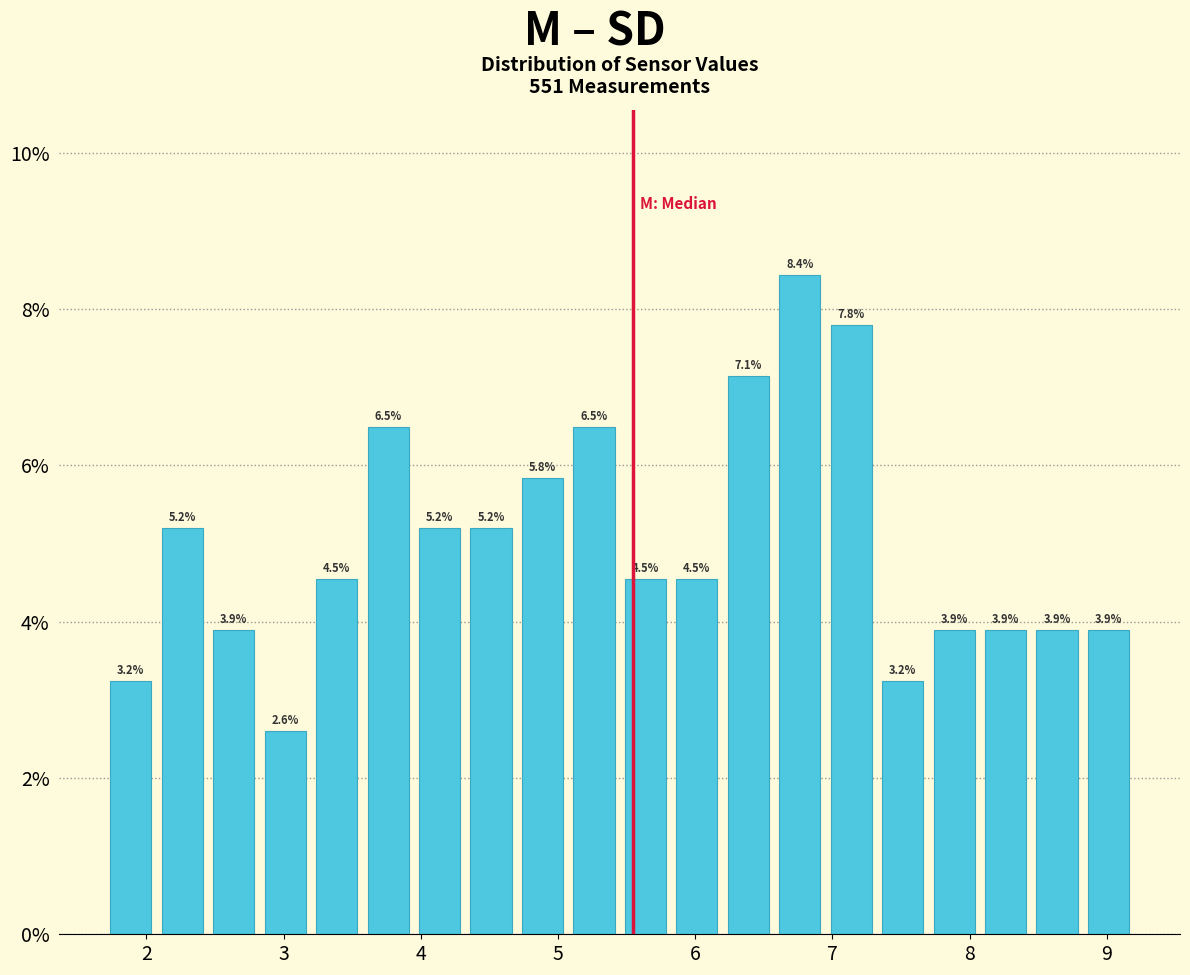

Around what value on the x-axis is the tallest bar? Give the approximate position of its centre, as read against the axis.

6.8